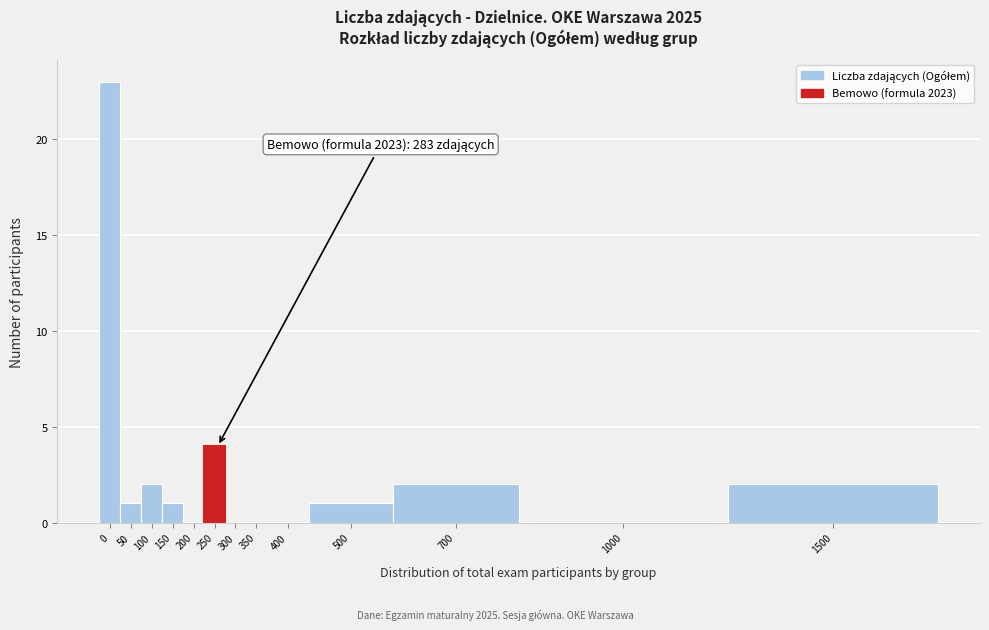

Reading left to right, extract all data points from this chart.

0=23	50=1	100=2	150=1	200=0	250=4	300=0	350=0	400=0	500=1	700=2	1000=0	1500=2